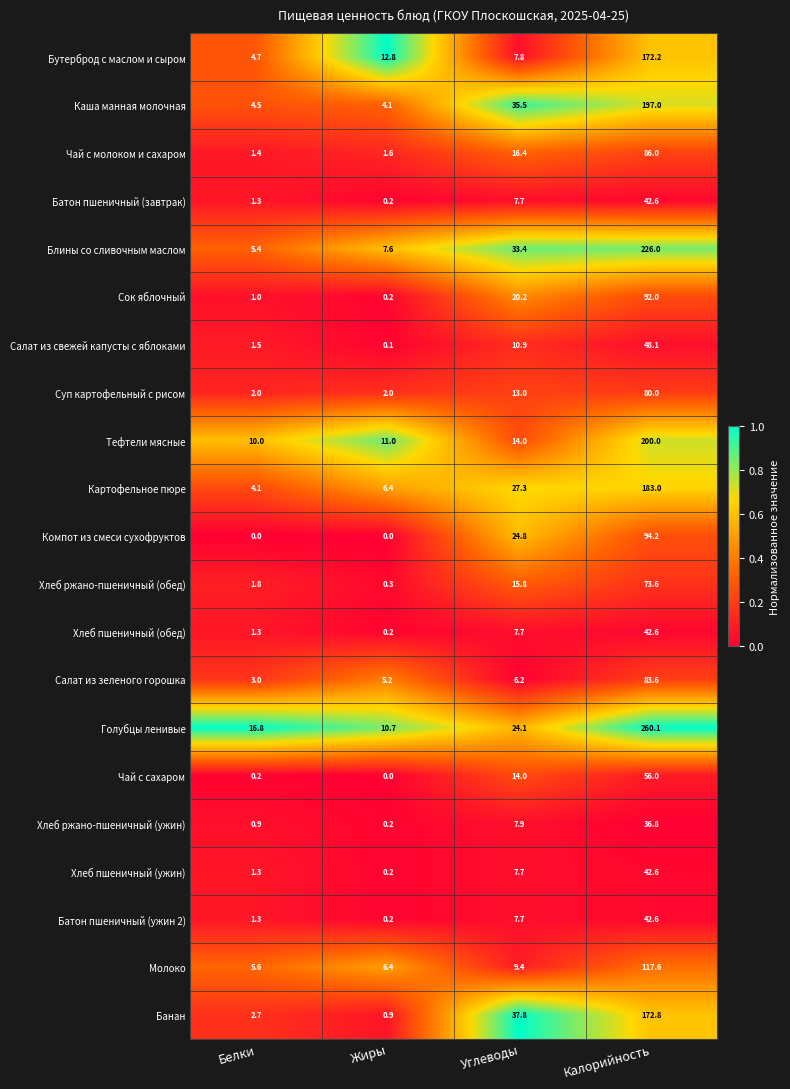

At how many categories does at least one series exceed 0?

4